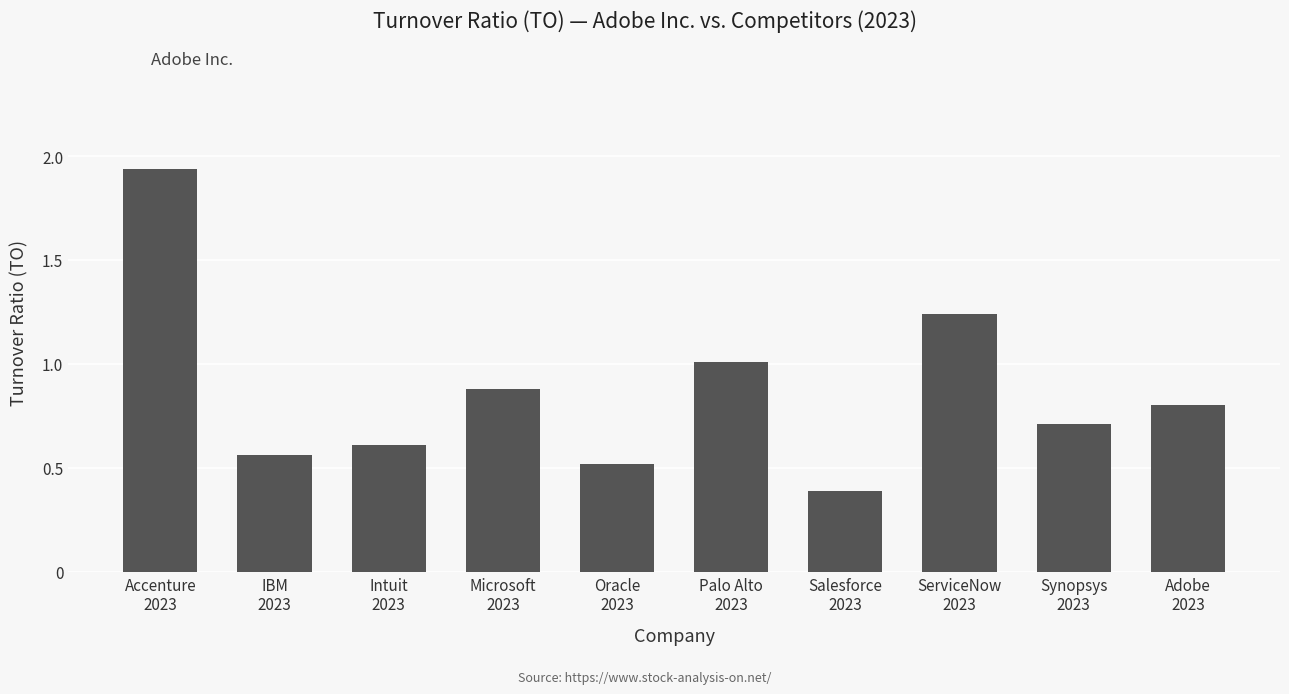

What is the value of the 9th bar from the left?

0.7